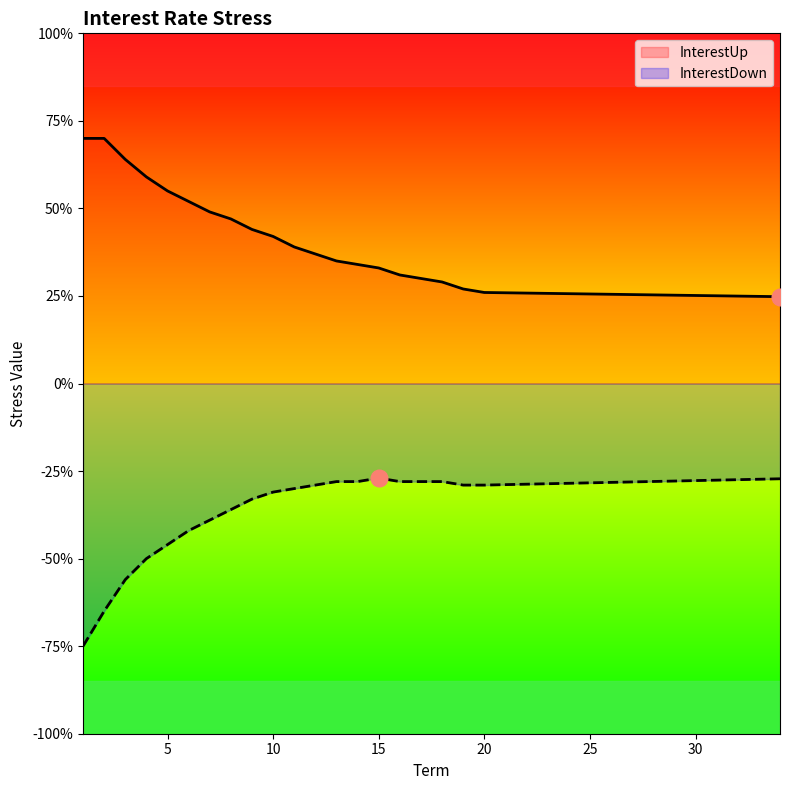

True or false: InterestUp and InterestDown intersect in this chart.

False